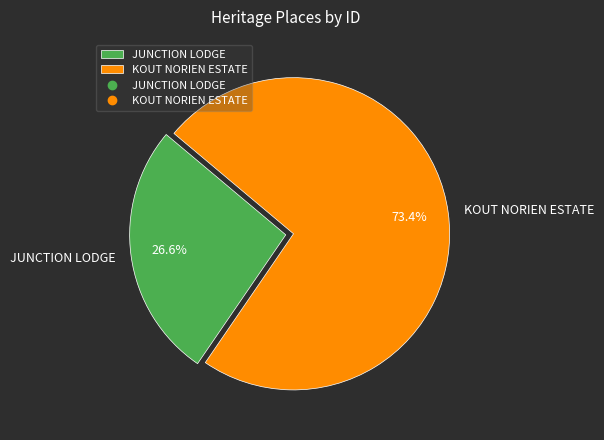

What is the ratio of the value at JUNCTION LODGE to the value at KOUT NORIEN ESTATE?

0.4